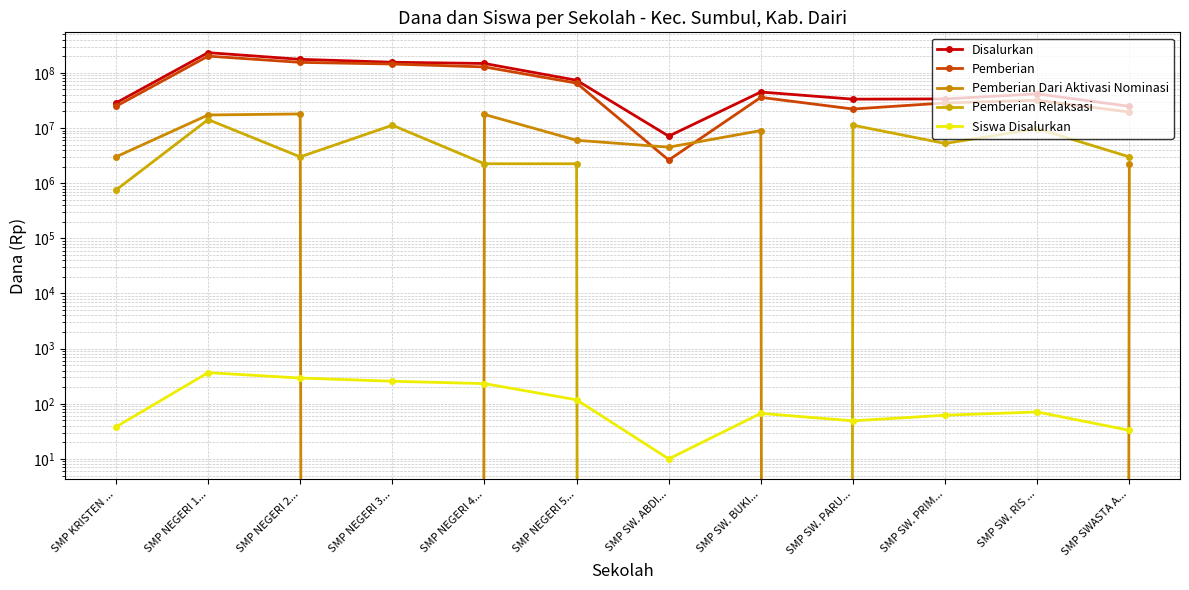

How many lines are shown in the chart?

5